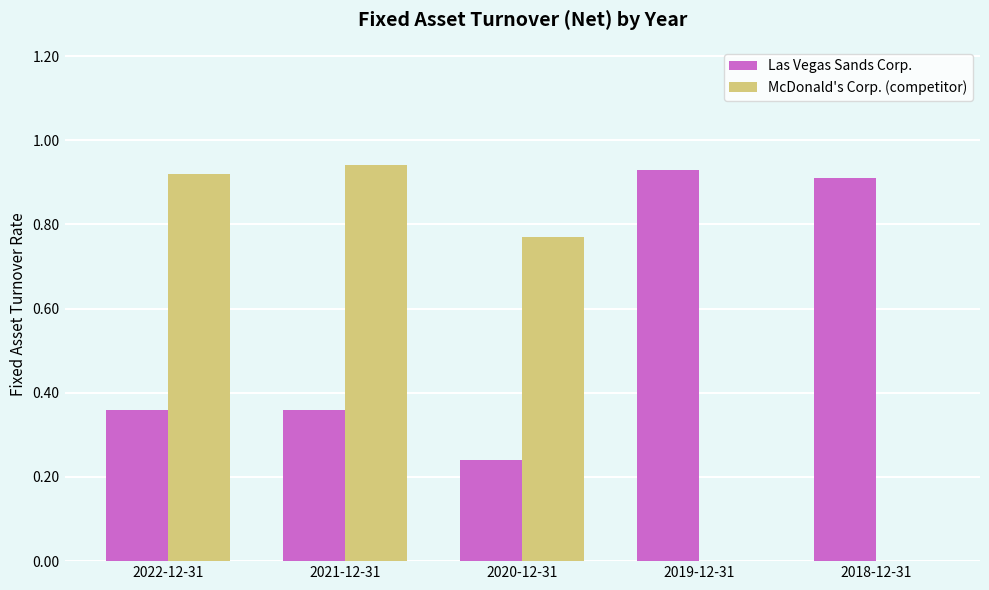

Where is Las Vegas Sands Corp. nearest to the value 0?

2020-12-31